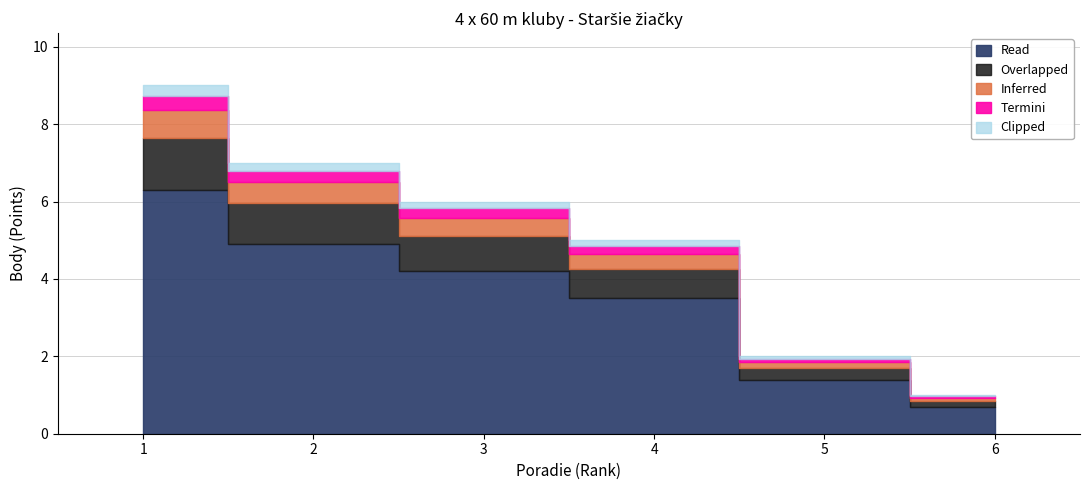

List the labels in order of value, largest first.

1, 2, 3, 4, 5, 6